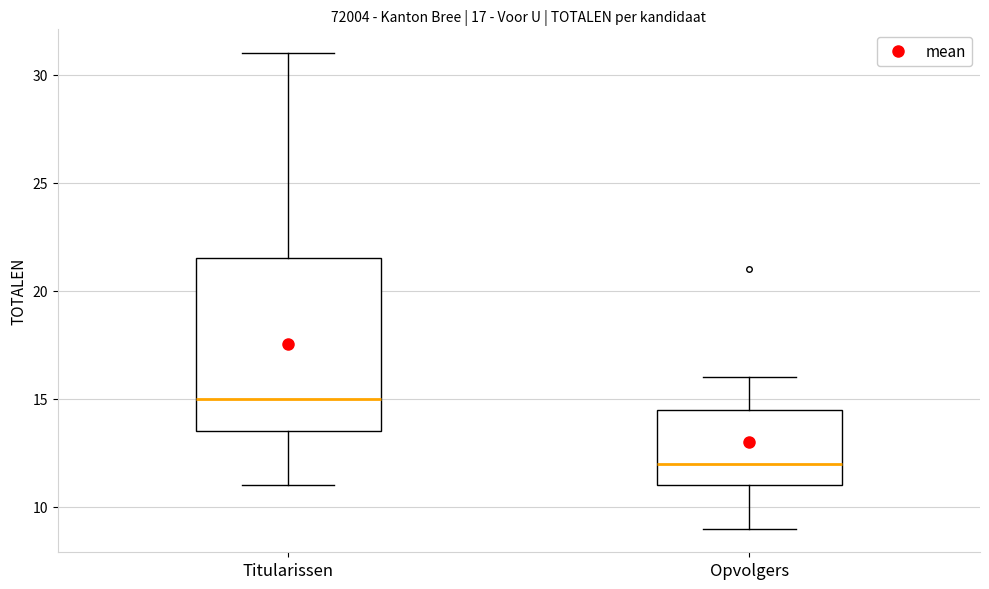

Comparing the boxes themselves (not the whiskers), which one is the tallest?

Titularissen